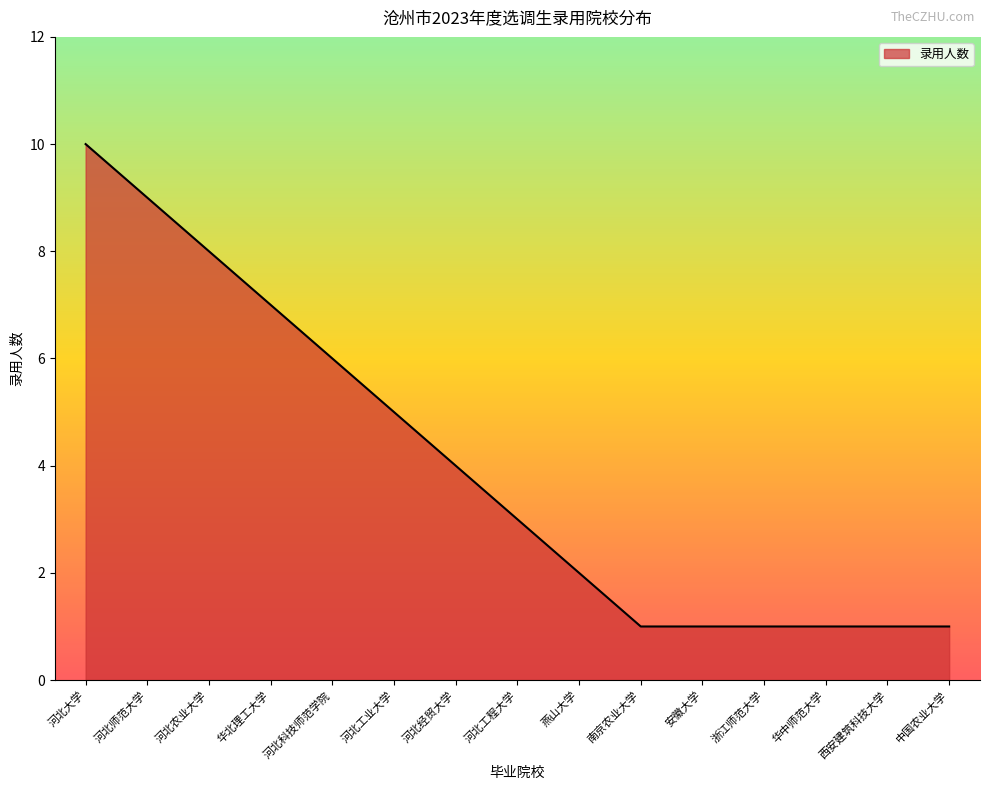

What is the difference between the values at 河北经贸大学 and 河北师范大学?

5